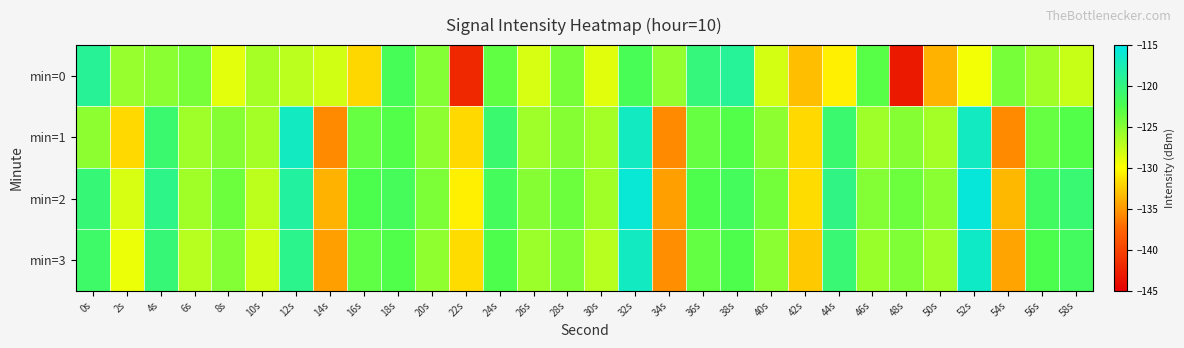

What is the difference between the highest and lowest values at 36s?

3.4